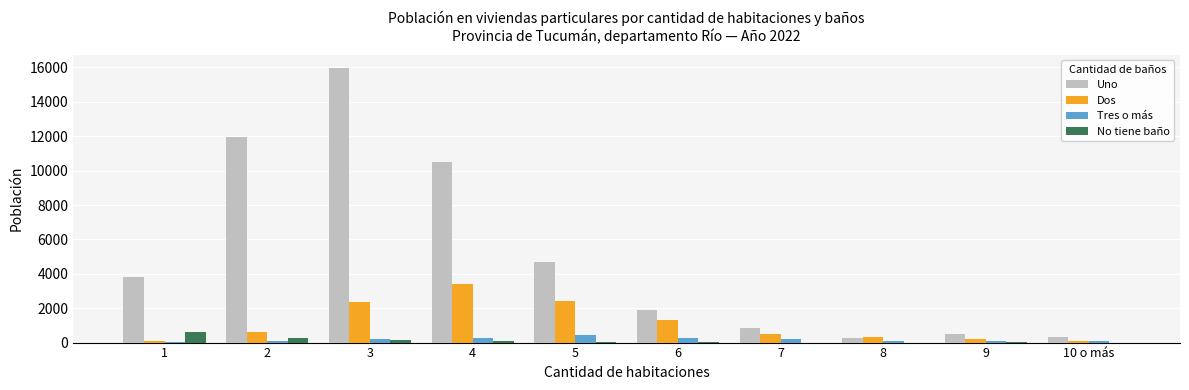

Which series has the largest total across all categories?

Uno